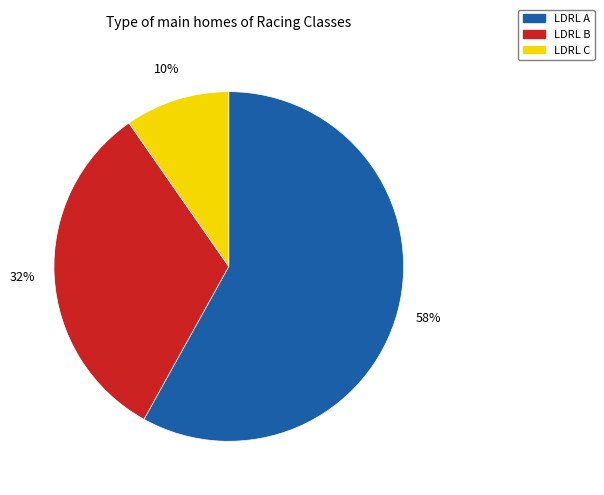

The LDRL B slice represents 21% of the pie. True or false?

False